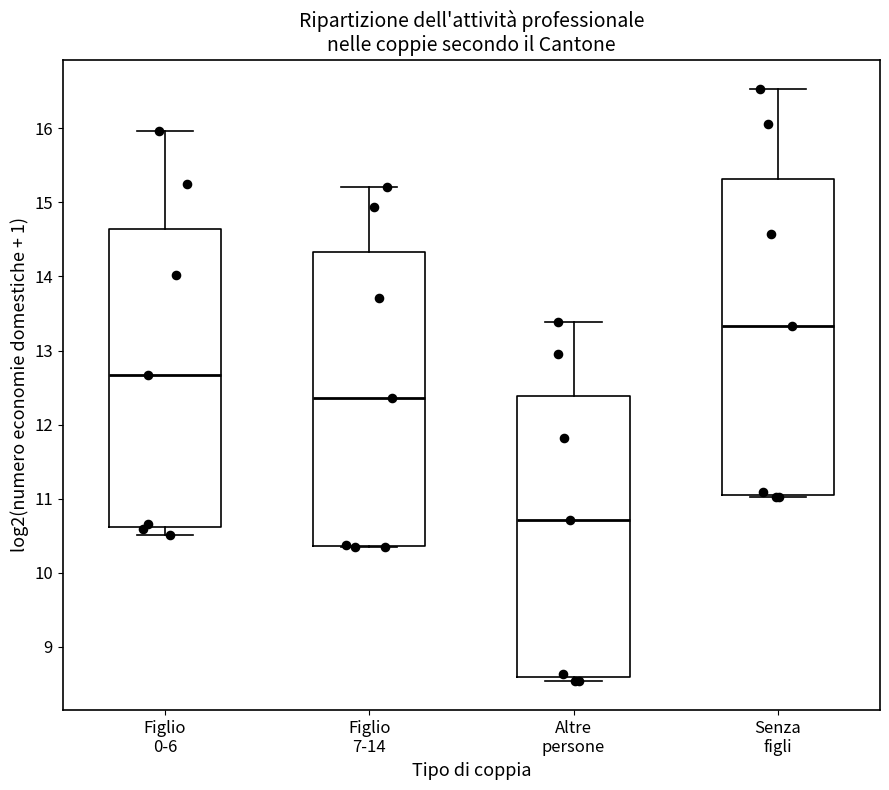

Which box has the highest median line?

Senza figli